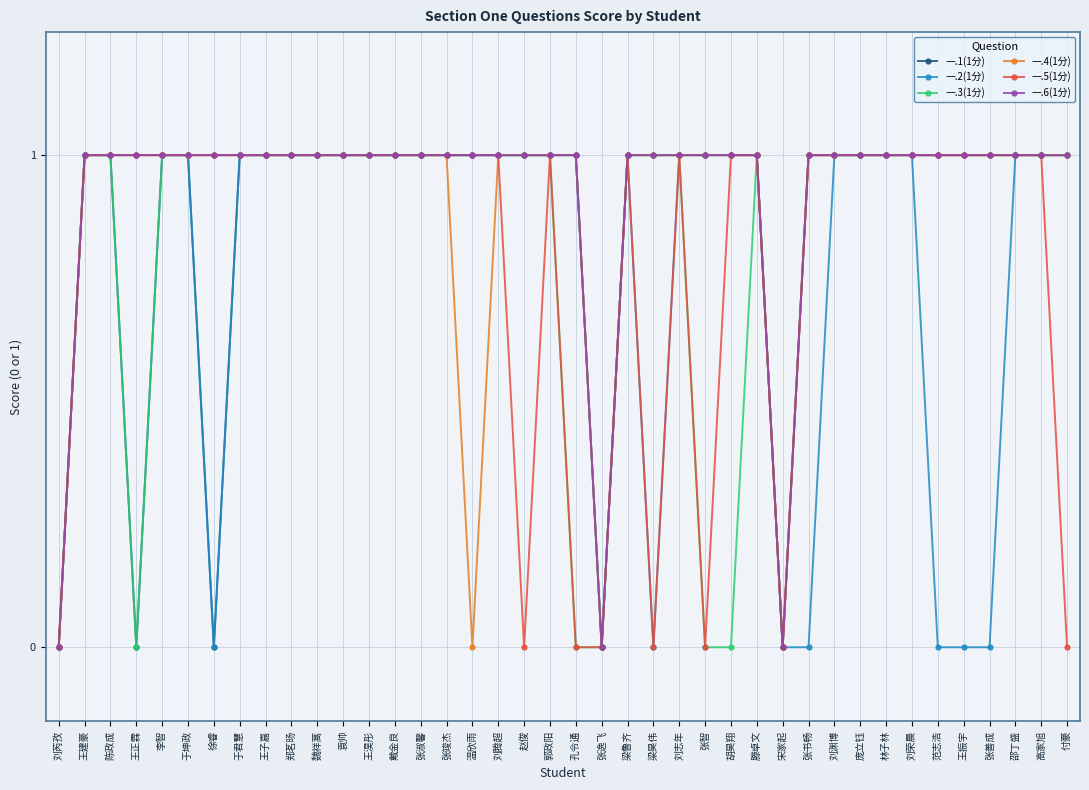

What is the label of the 34th point from the right?

徐睿